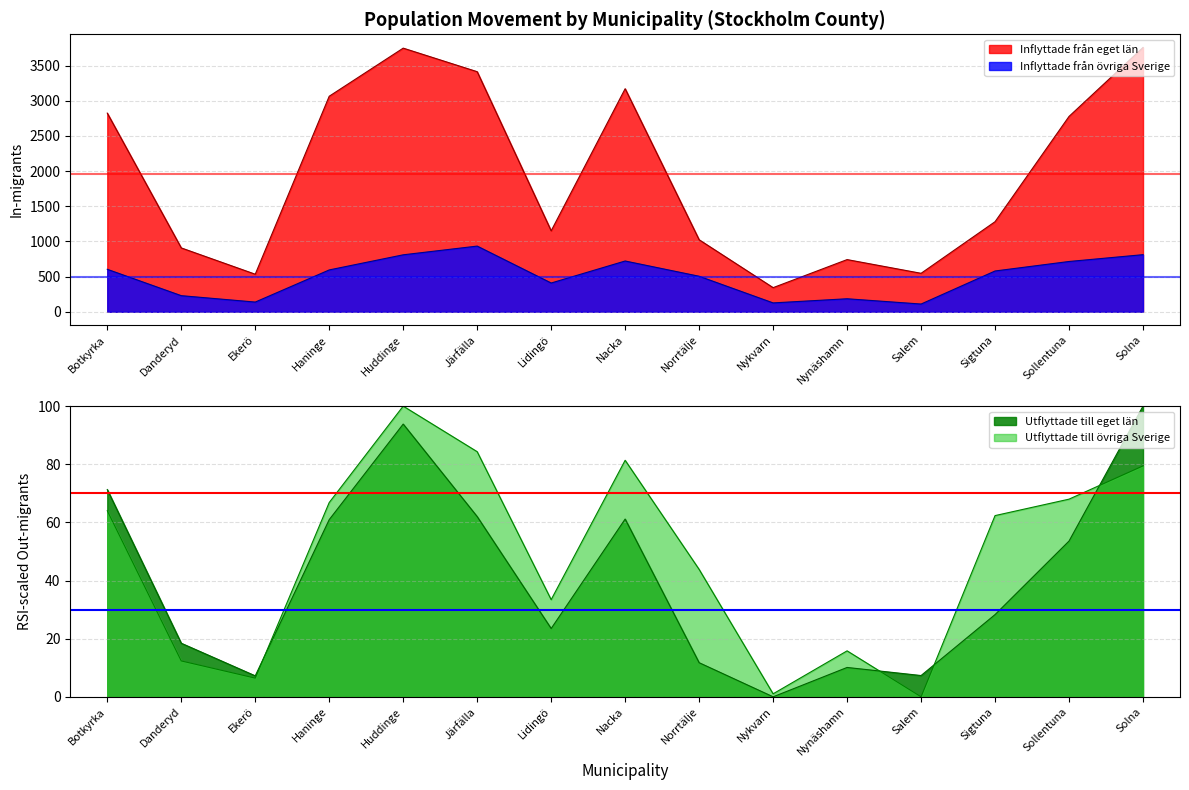

The value of Utflyttade till övriga Sverige at Nykvarn is 1.0. True or false?

True